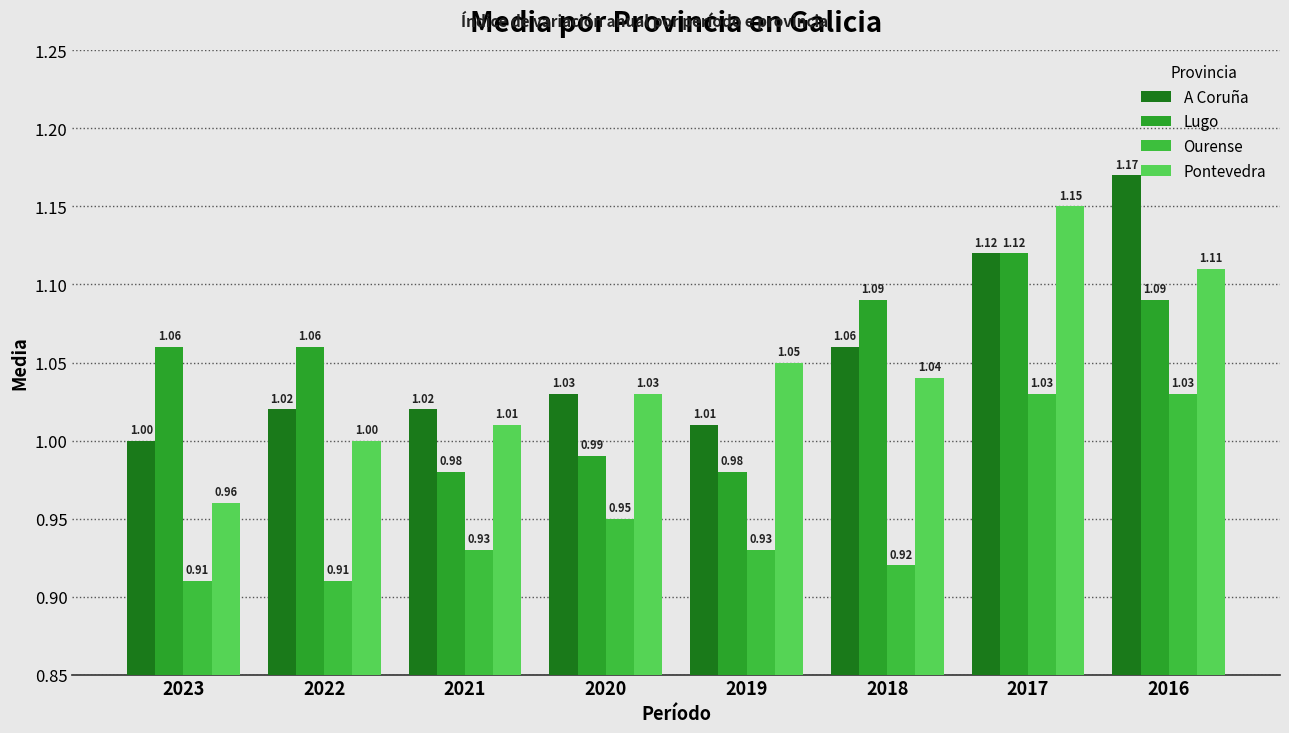

How many data points in Lugo are less than 1?

3